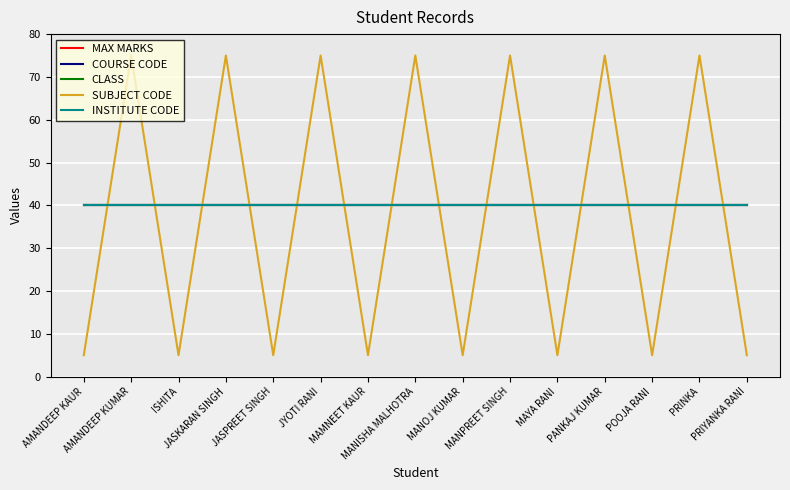

Which category has the highest value in the MAX MARKS series?

AMANDEEP KAUR